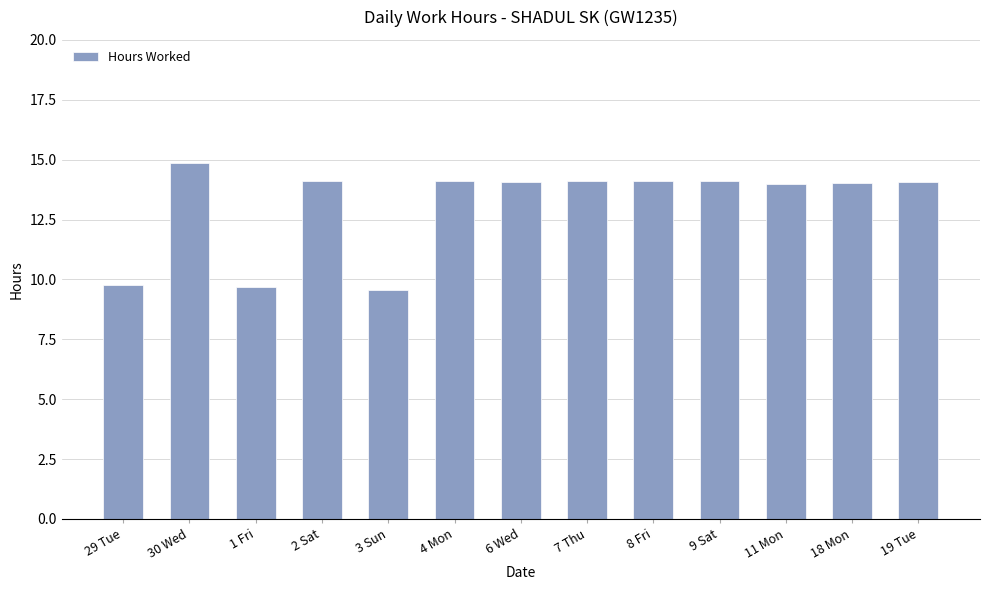

What is the minimum value shown in the chart?

9.6